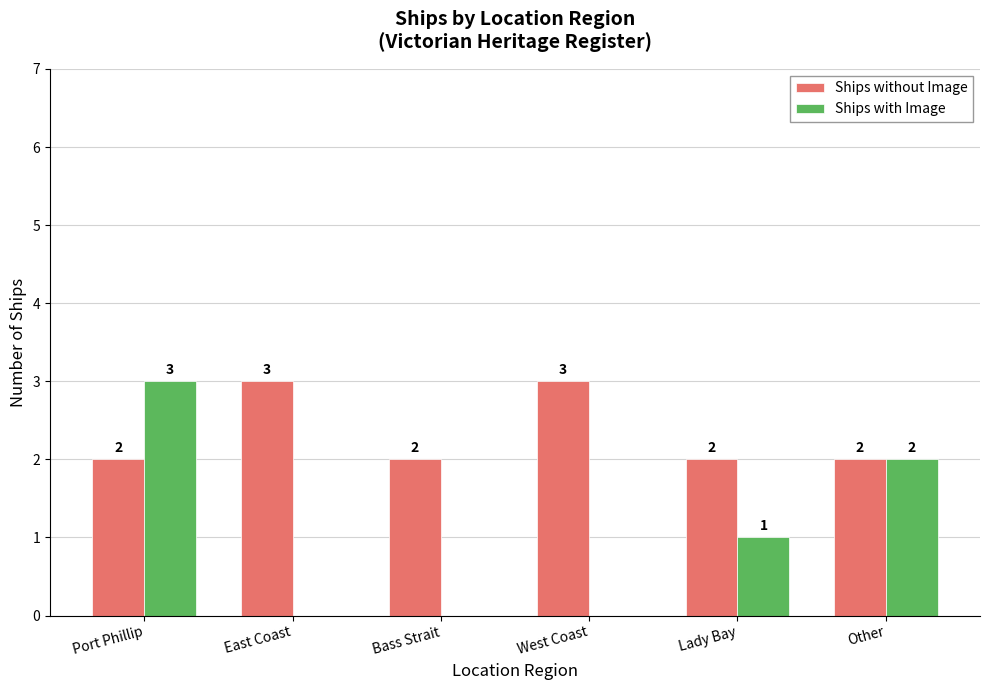

How many distinct data groups are displayed?

2